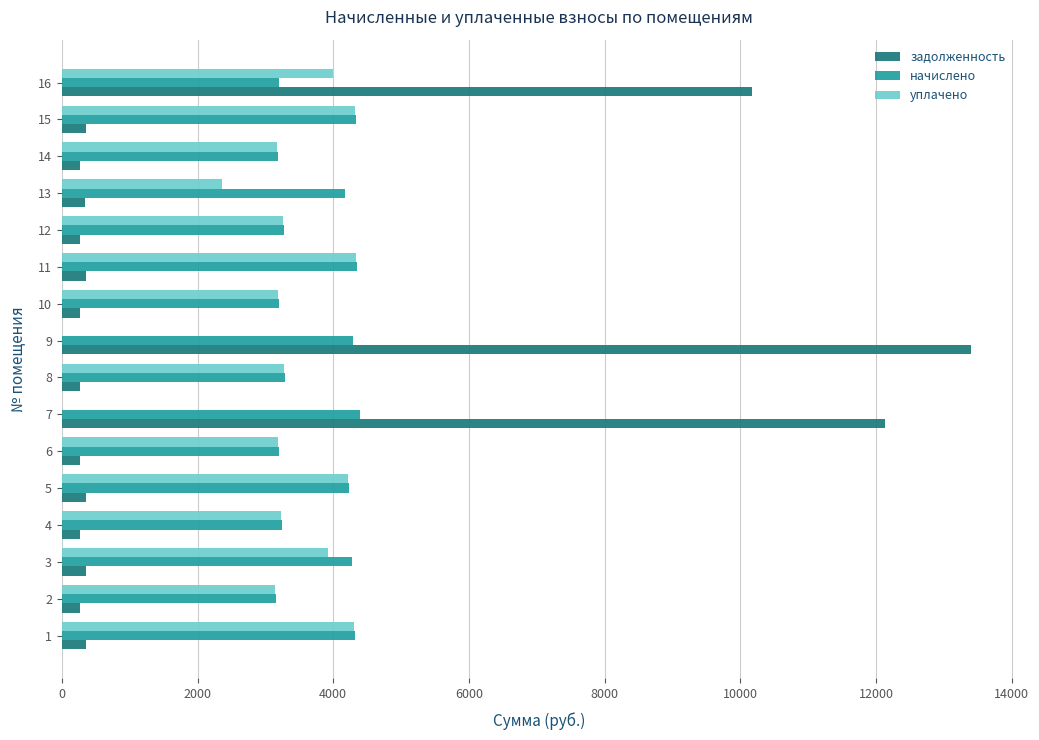

Between 1 and 9, which series saw the biggest shift?

задолженность